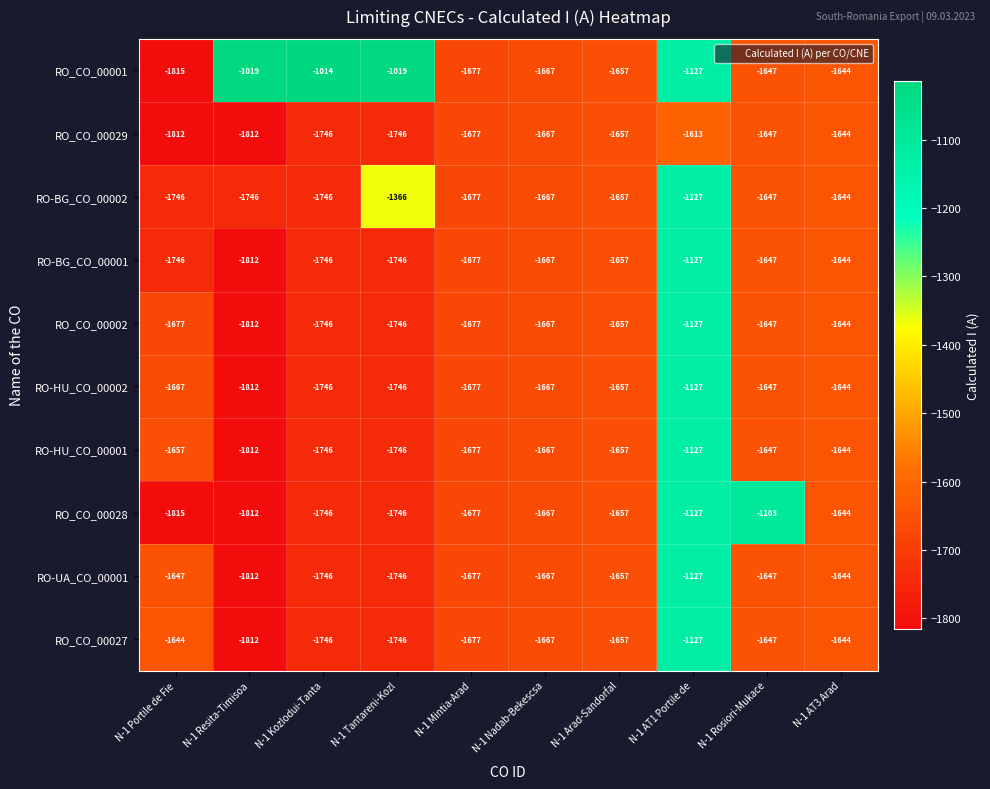

What is the sum of the RO-BG_CO_00002 values at N-1 Kozlodui-Tanta and N-1 Nadab-Bekescsa?

-3413